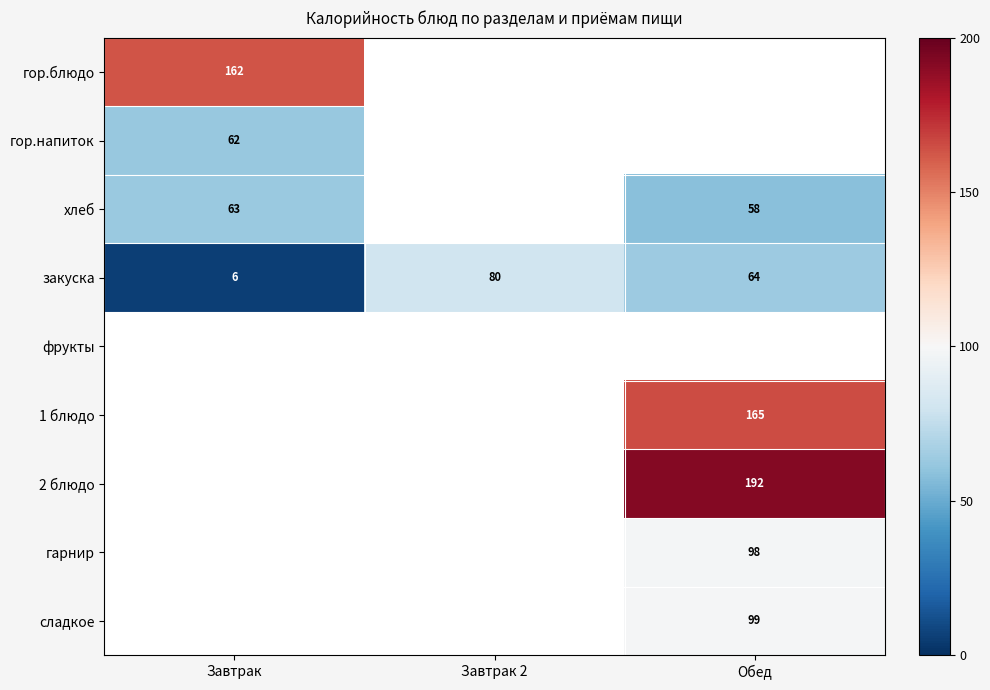

Where is закуска nearest to the value 43?

Обед